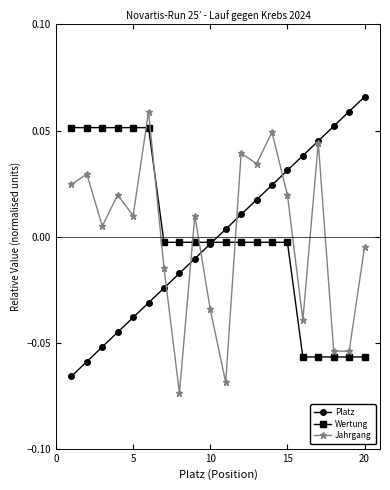

True or false: Jahrgang and Wertung intersect in this chart.

True